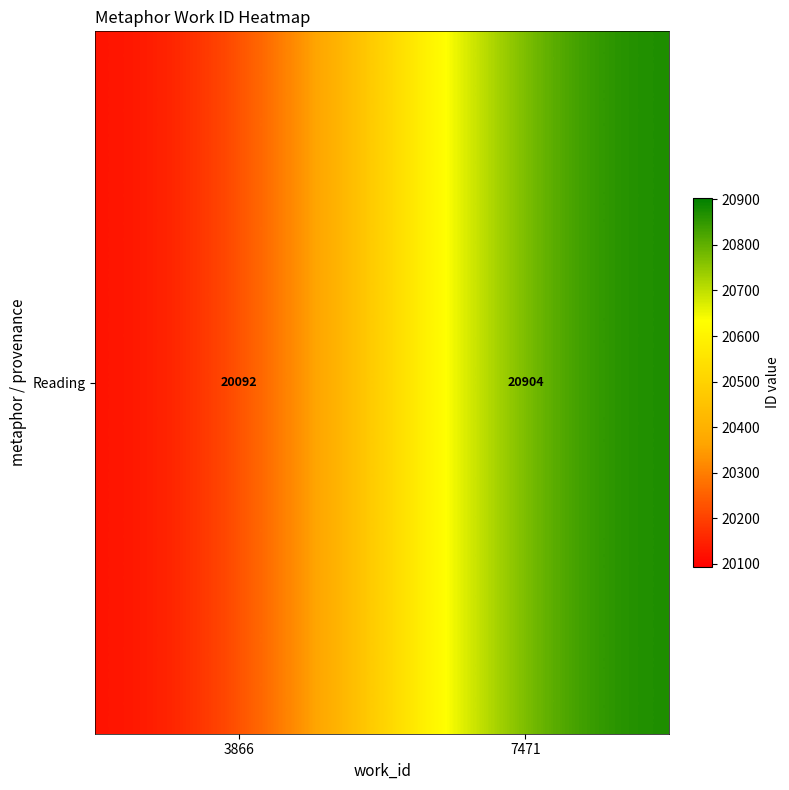

What is the change in value from 3866 to 7471?

+812